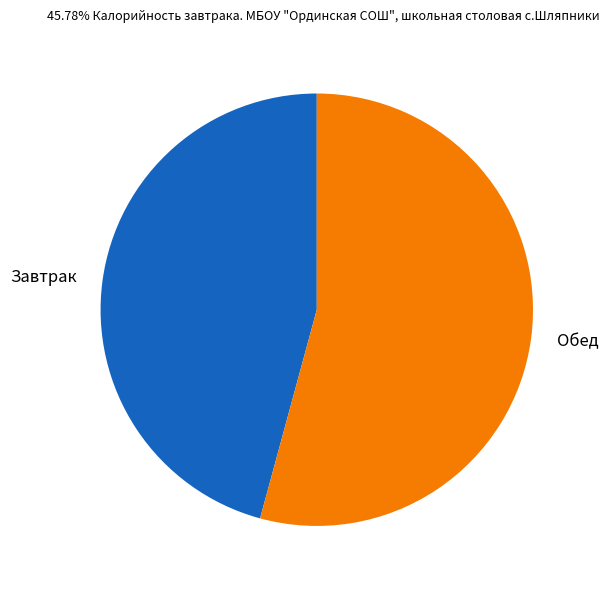

Is it true that Завтрак is 46% of the pie?

True